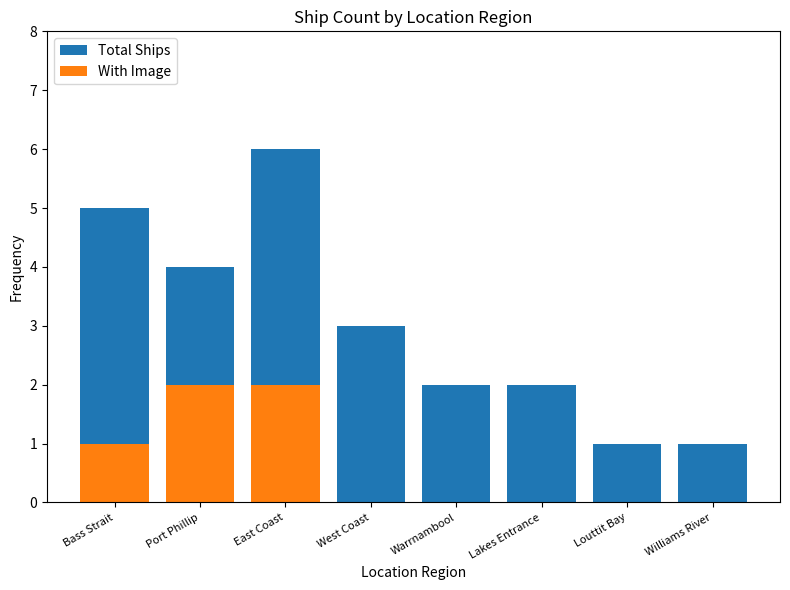

Rank the series at West Coast from highest to lowest value.

Total Ships, With Image